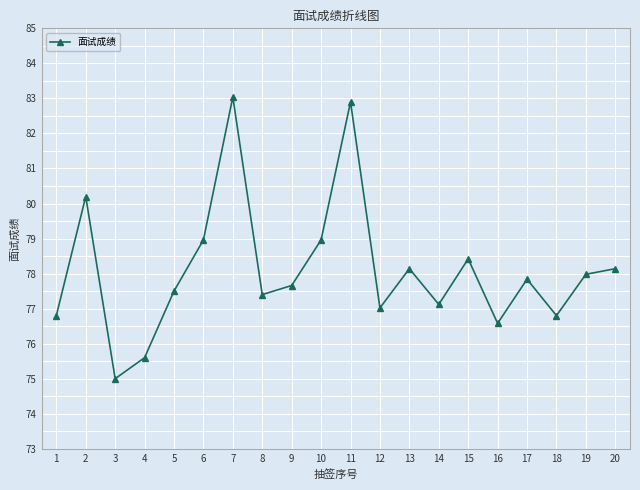

True or false: the data shows 42.6 at 8.

False